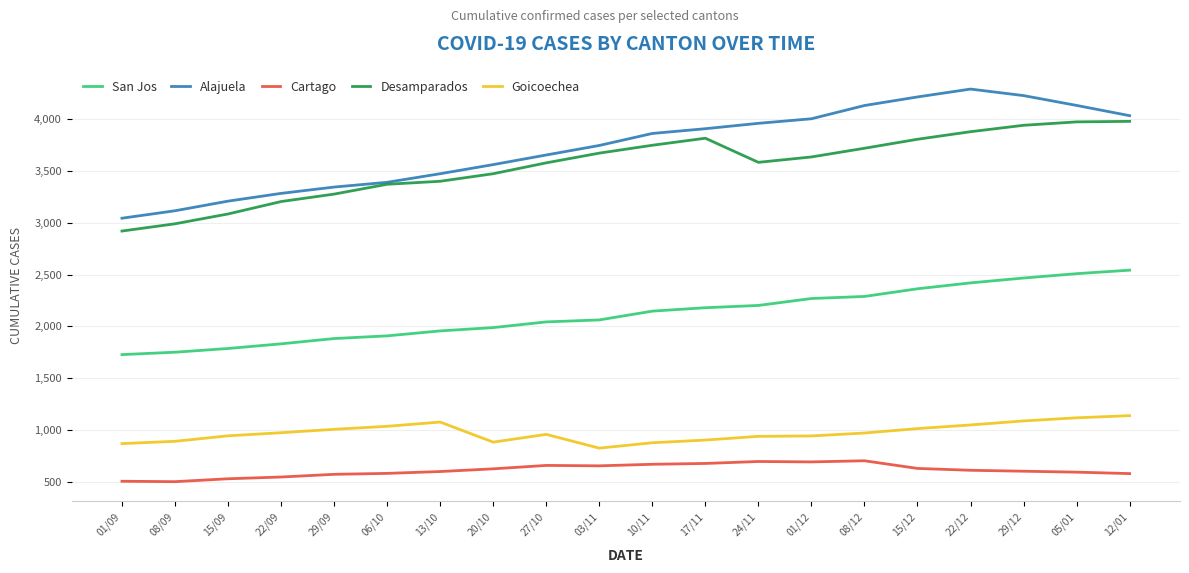

At 29/09, list the series in order from largest to smallest.

Alajuela, Desamparados, San Jos, Goicoechea, Cartago